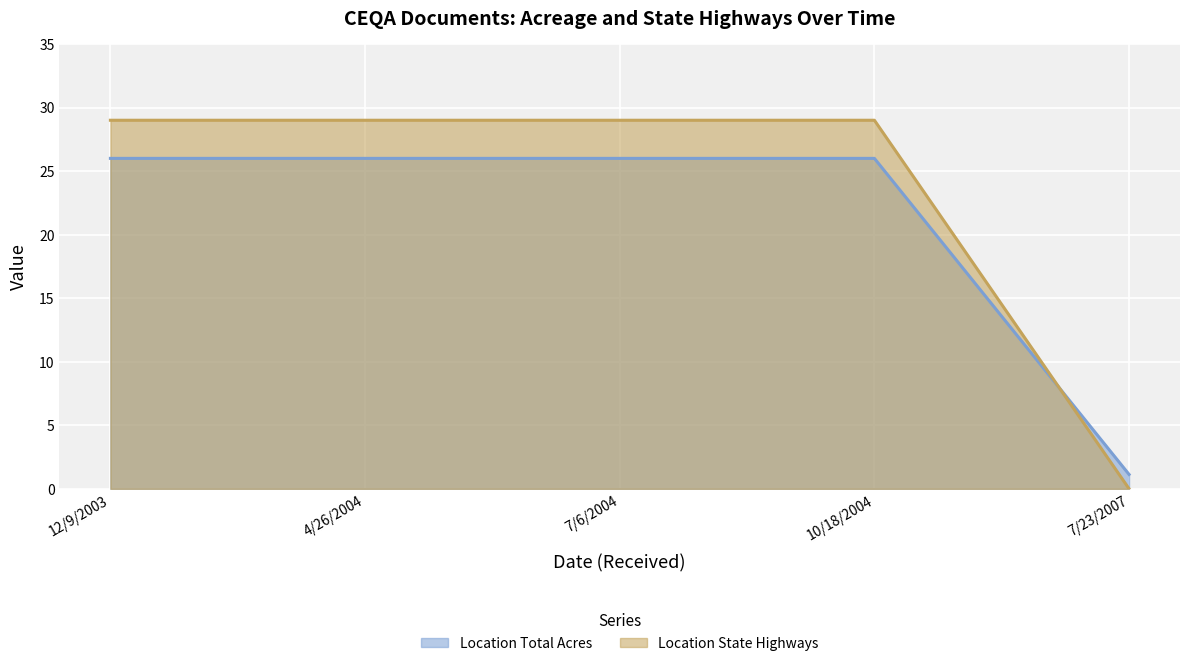

What is the label of the 1st point from the left?

12/9/2003